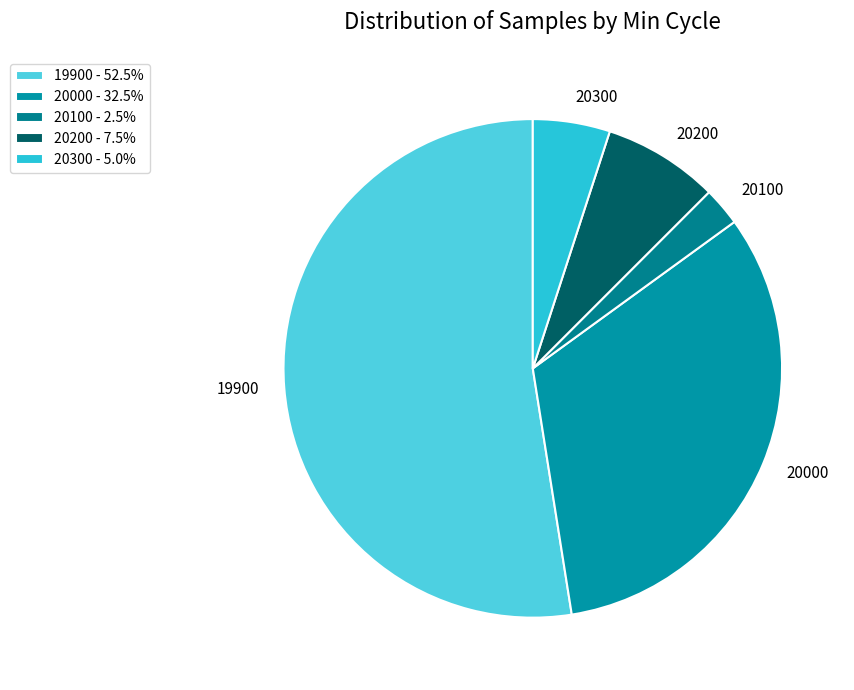

Is there a majority slice in this chart?

Yes